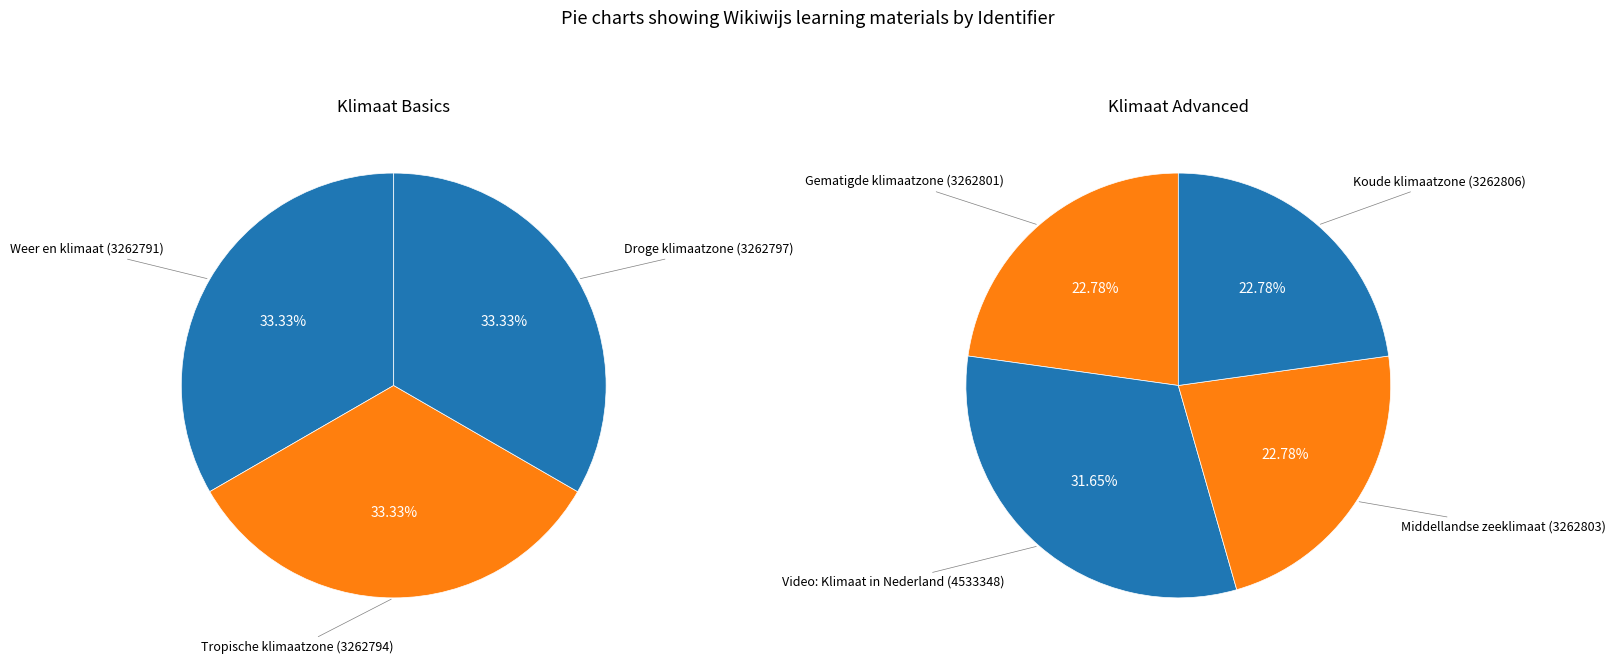

Does Video: Klimaat in Nederland account for over 50% of the chart?

No